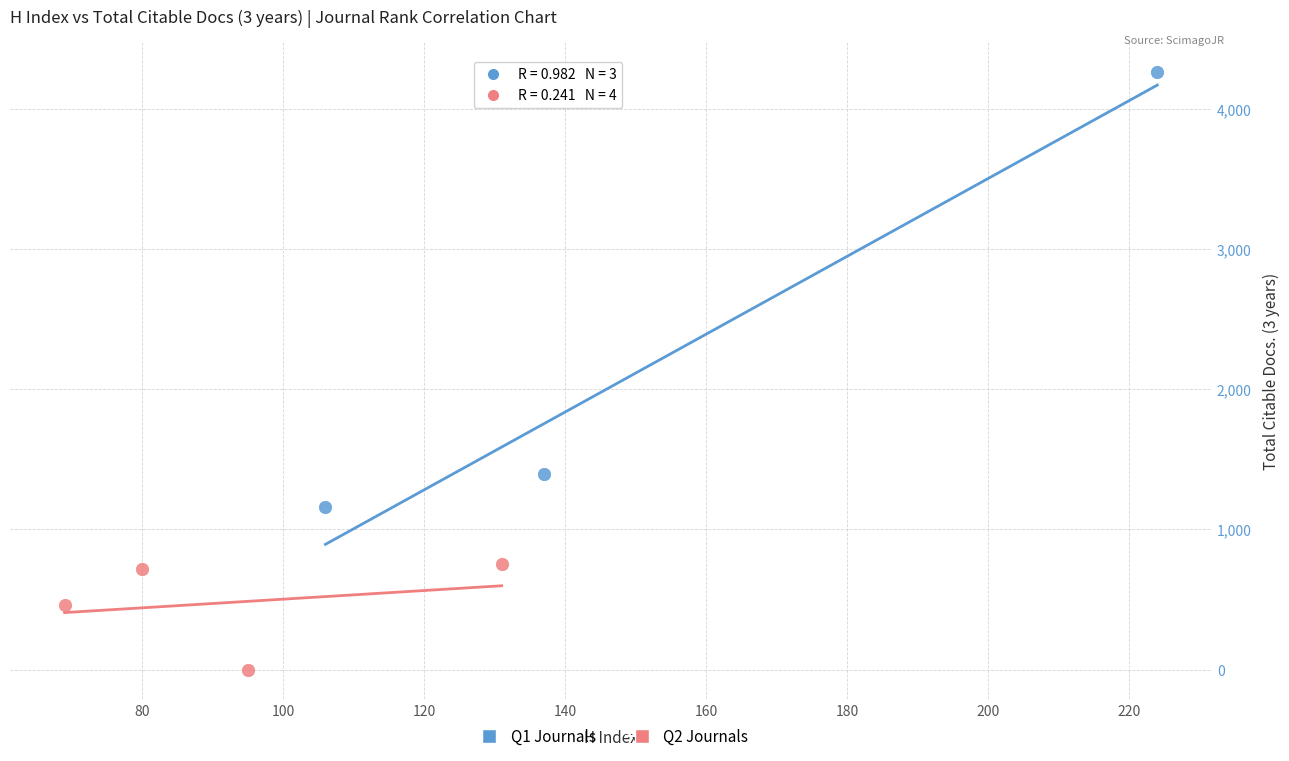

Which series contains the highest Y value?

Q1 Journals